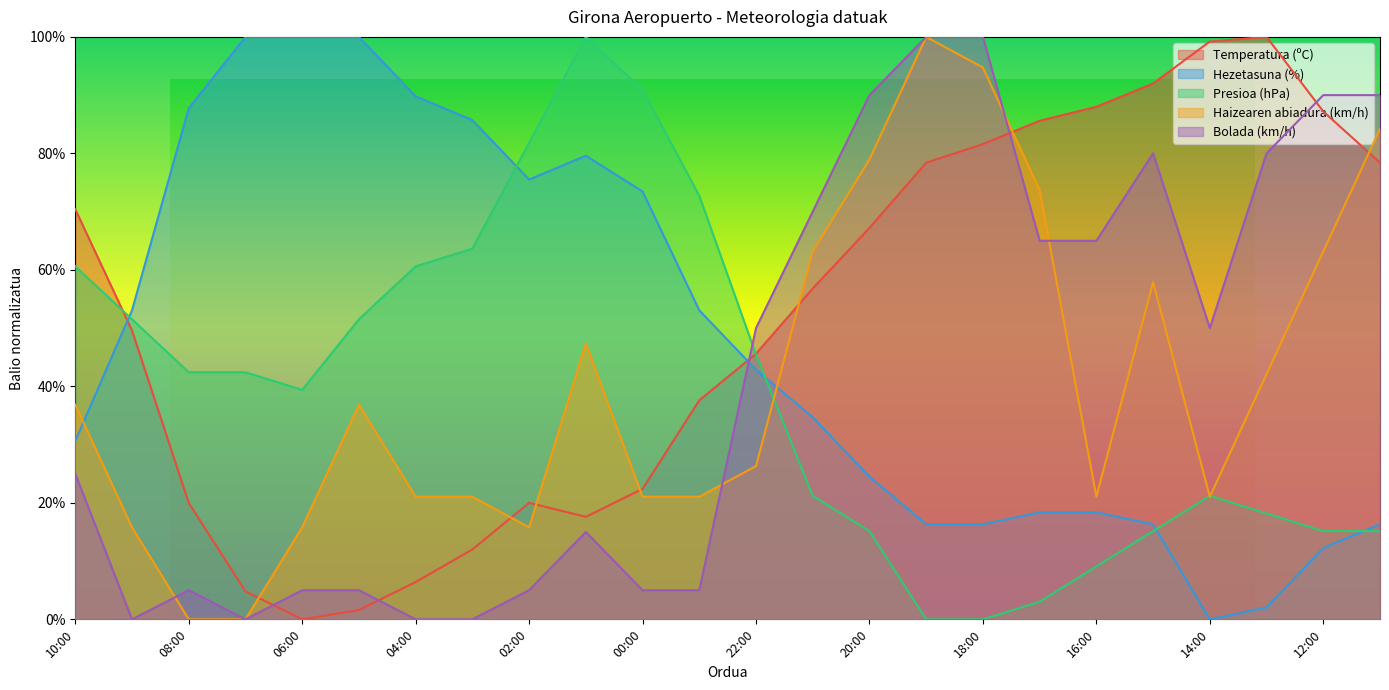

What is the difference between the Temperatura (ºC) values at 14:00 and 16:00?

0.1